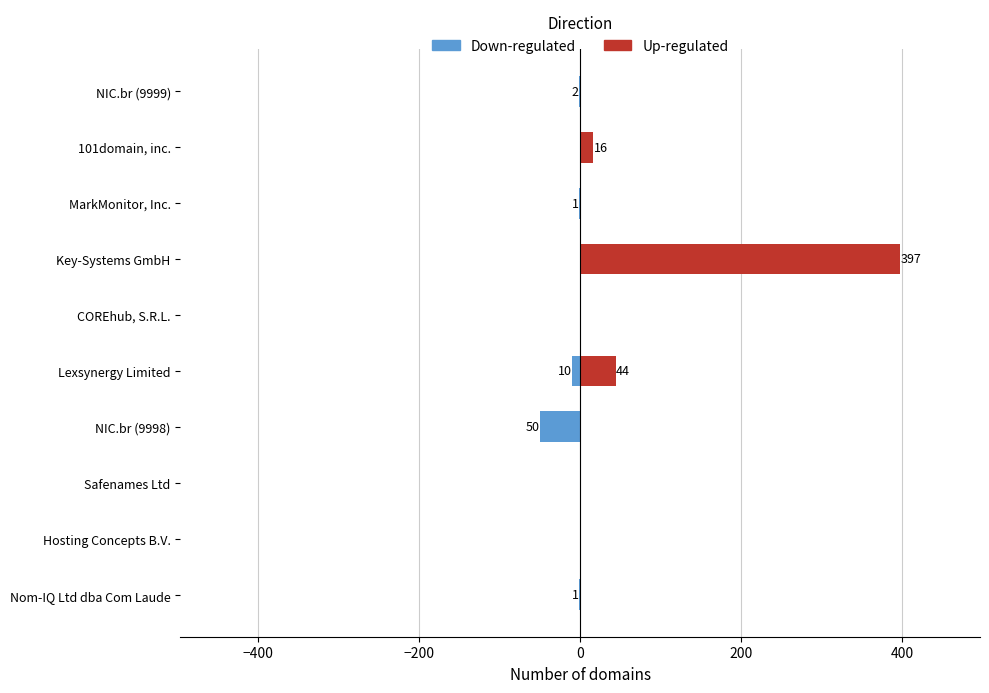

Rank the series by their average value, from highest to lowest.

Up-regulated, Down-regulated